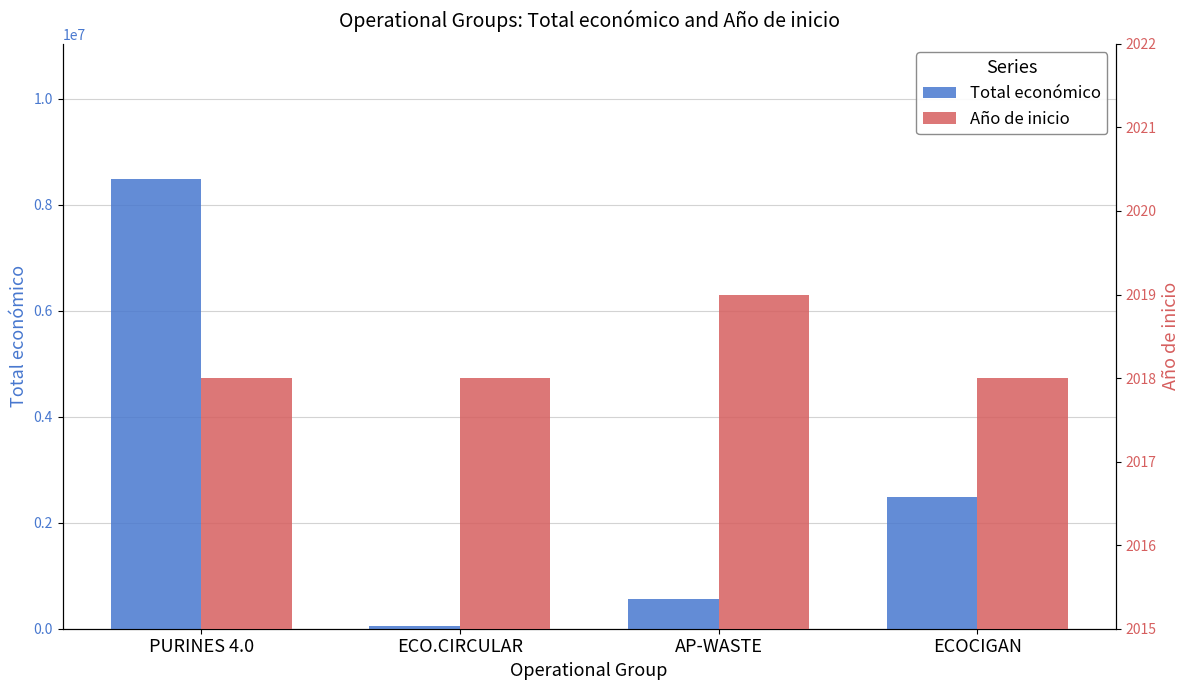

What is the value of the Total económico bar at the 3rd from the left?

558011